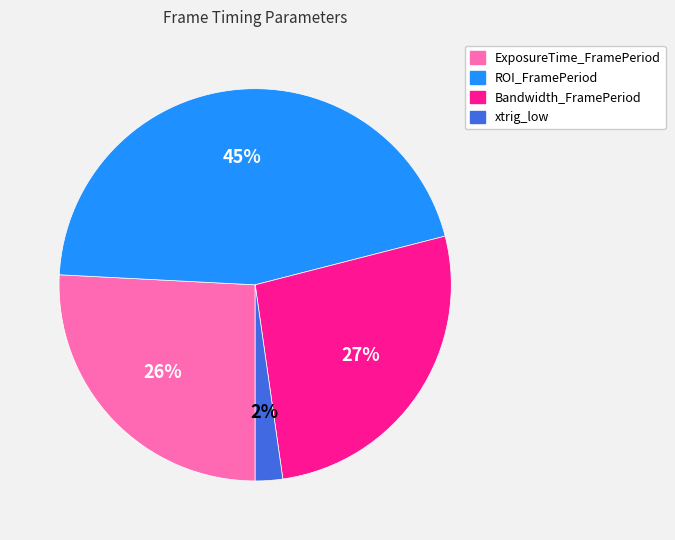

The xtrig_low slice represents 17% of the pie. True or false?

False